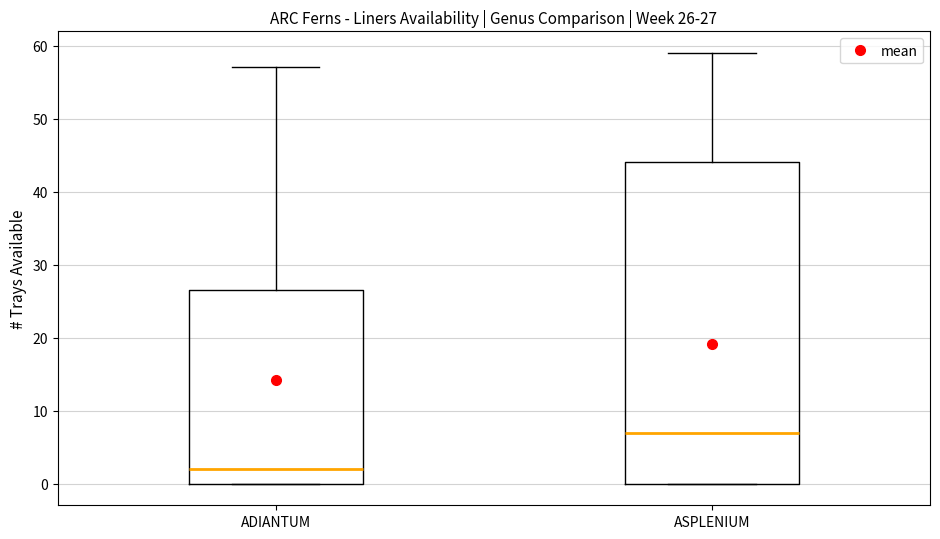

Comparing the boxes themselves (not the whiskers), which one is the tallest?

ASPLENIUM